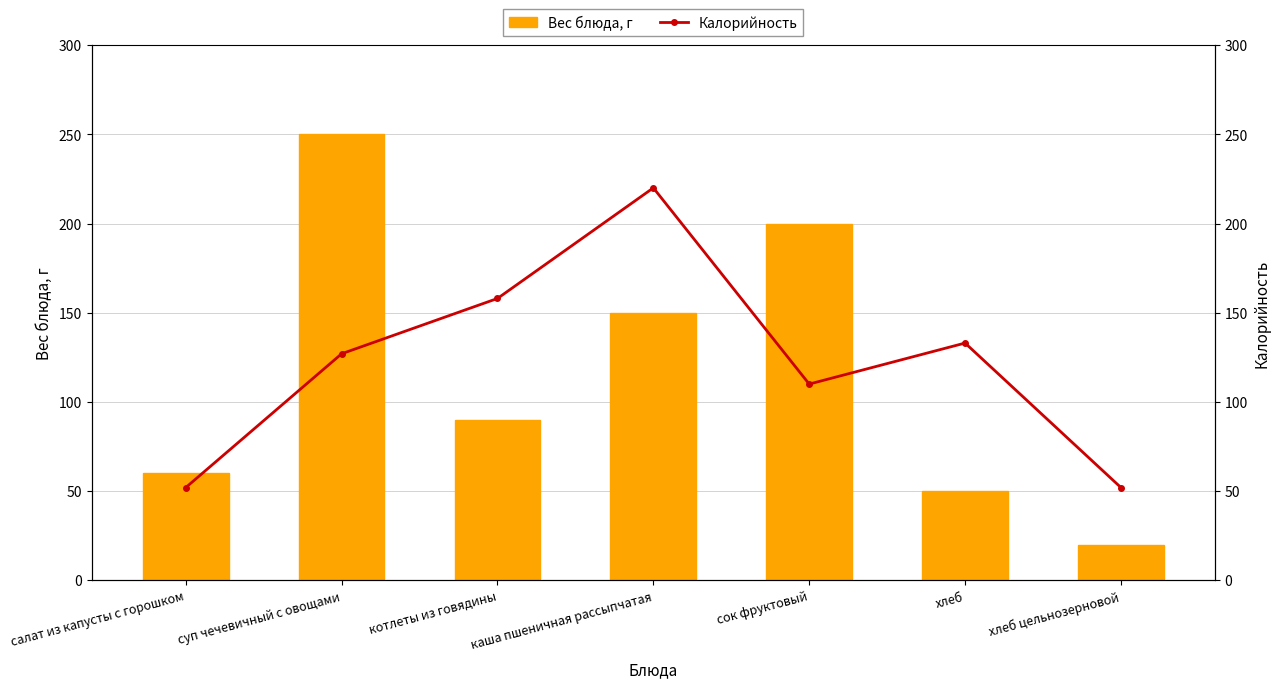

Reading left to right, extract all data points from this chart.

Вес блюда, г: 60	250	90	150	200	50	20
Калорийность: 52	127	158	220	110	133	52